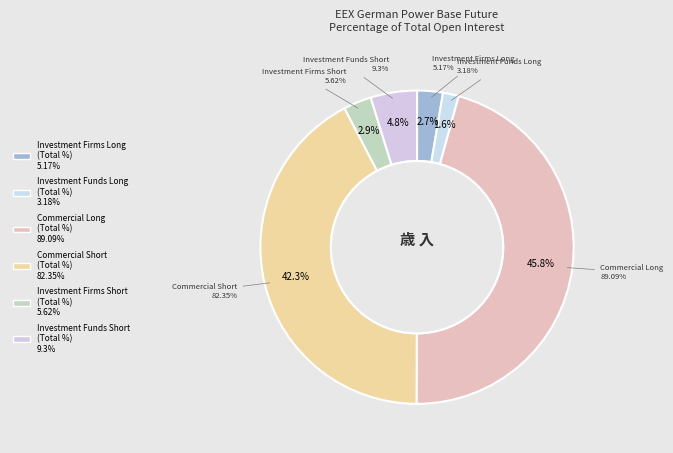

Which has a higher value, Commercial Short
(Total %) or Investment Firms Short
(Total %)?

Commercial Short
(Total %)